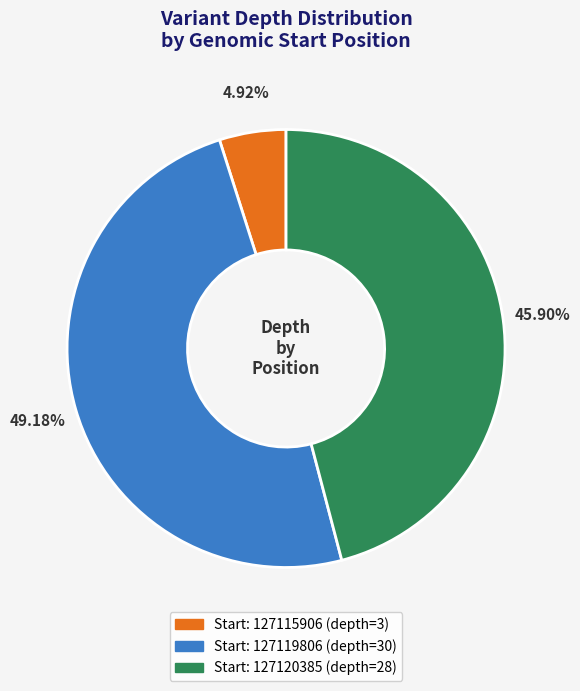

Does any single category account for the majority?

No